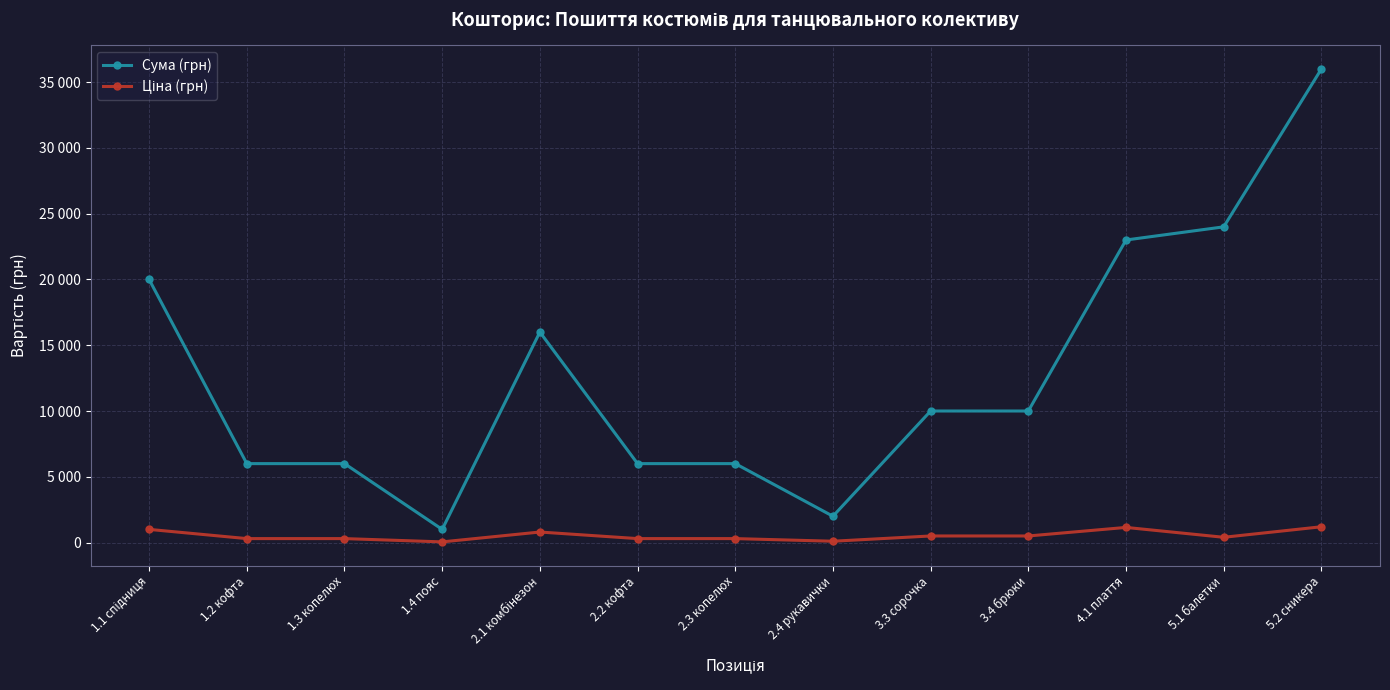

List the labels in order of Ціна (грн) value, smallest first.

1.4 пояс, 2.4 рукавички, 1.2 кофта, 1.3 копелюх, 2.2 кофта, 2.3 копелюх, 5.1 балетки, 3.3 сорочка, 3.4 брюки, 2.1 комбінезон, 1.1 спідниця, 4.1 плаття, 5.2 сникера